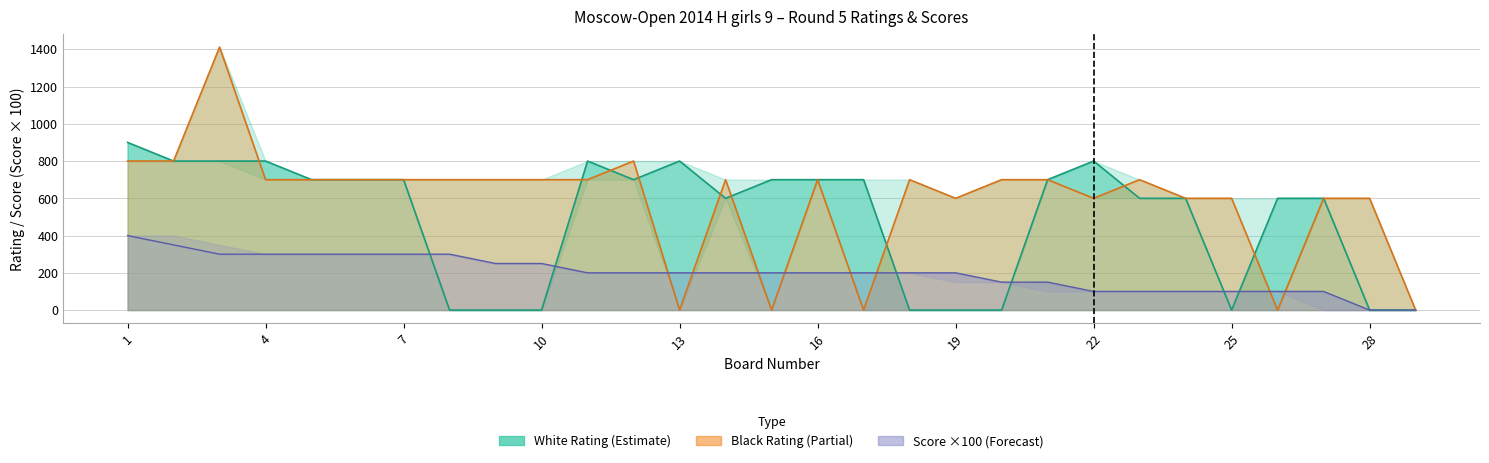

True or false: White_Score has more than 0 interior local peaks.

False